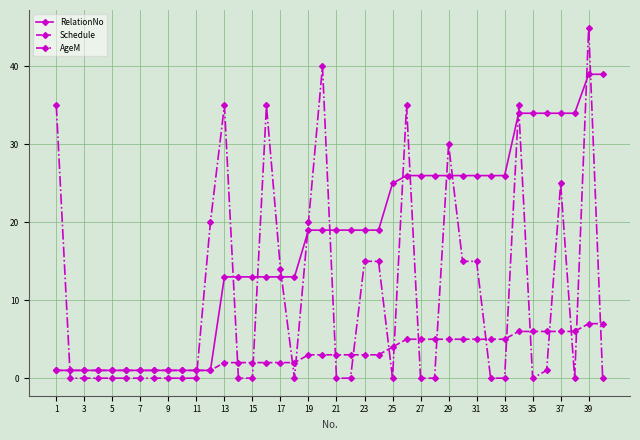

Which series has the widest spread of values?

AgeM